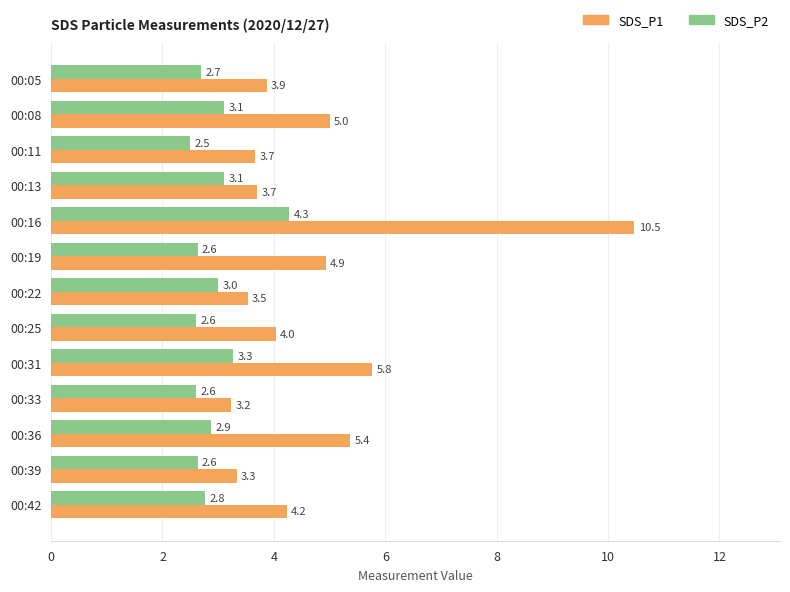

At how many categories does at least one series exceed 4?

7